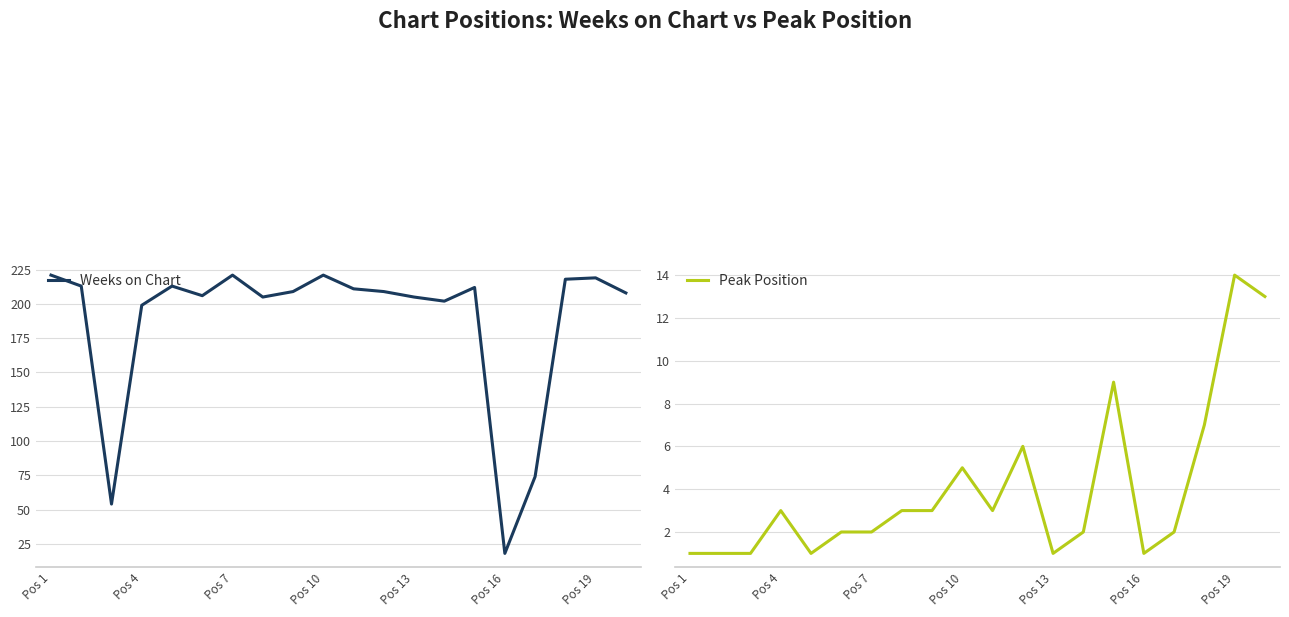

True or false: Weeks on Chart and Peak Position intersect in this chart.

False